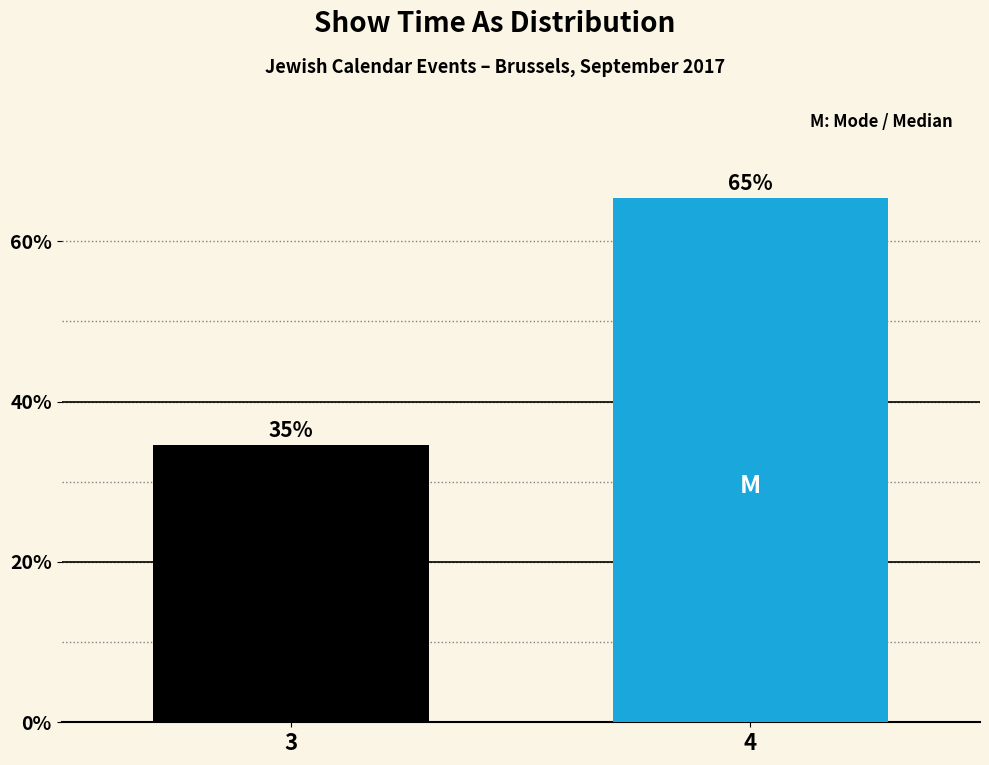

How many bars are there in total?

2